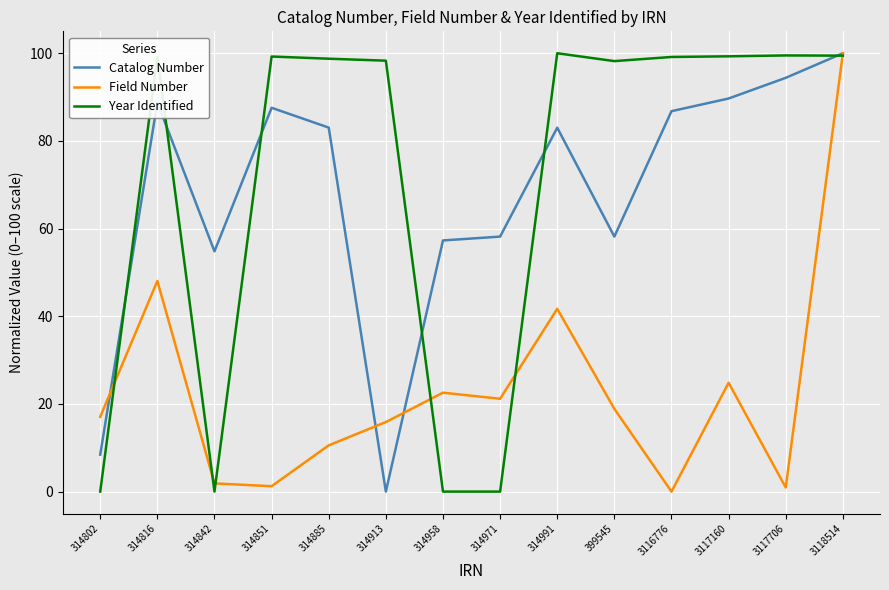

The value of Year Identified at 314991 is 34.8. True or false?

False